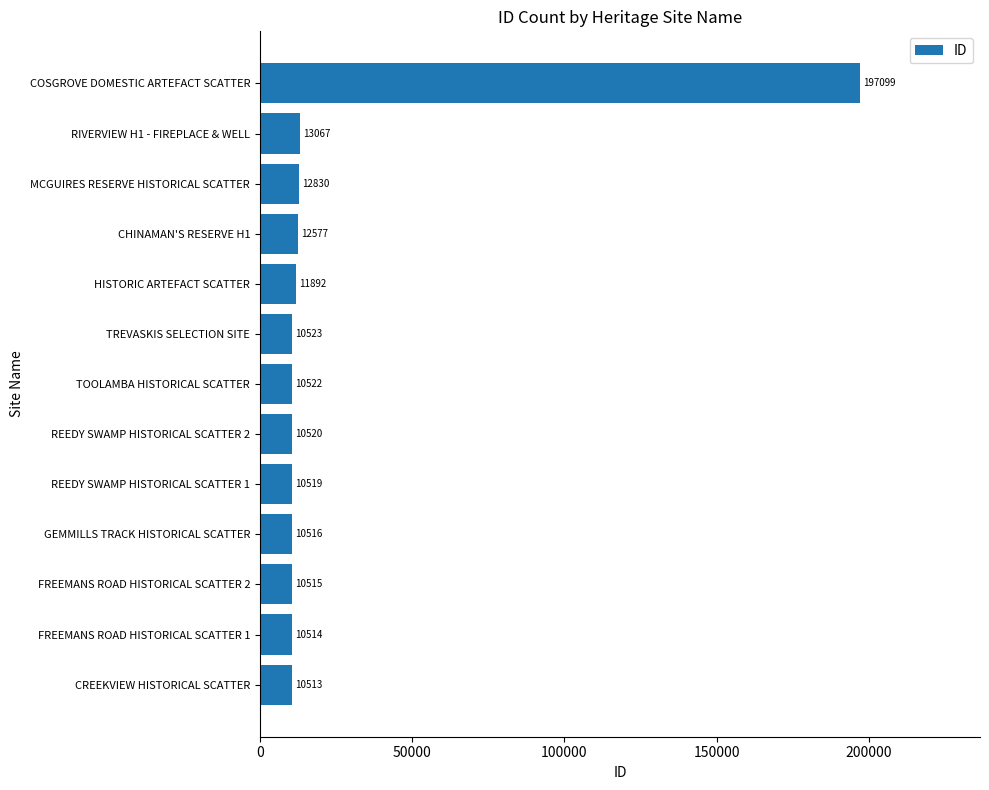

List the labels in order of value, smallest first.

CREEKVIEW HISTORICAL SCATTER, FREEMANS ROAD HISTORICAL SCATTER 1, FREEMANS ROAD HISTORICAL SCATTER 2, GEMMILLS TRACK HISTORICAL SCATTER, REEDY SWAMP HISTORICAL SCATTER 1, REEDY SWAMP HISTORICAL SCATTER 2, TOOLAMBA HISTORICAL SCATTER, TREVASKIS SELECTION SITE, HISTORIC ARTEFACT SCATTER, CHINAMAN'S RESERVE H1, MCGUIRES RESERVE HISTORICAL SCATTER, RIVERVIEW H1 - FIREPLACE & WELL, COSGROVE DOMESTIC ARTEFACT SCATTER